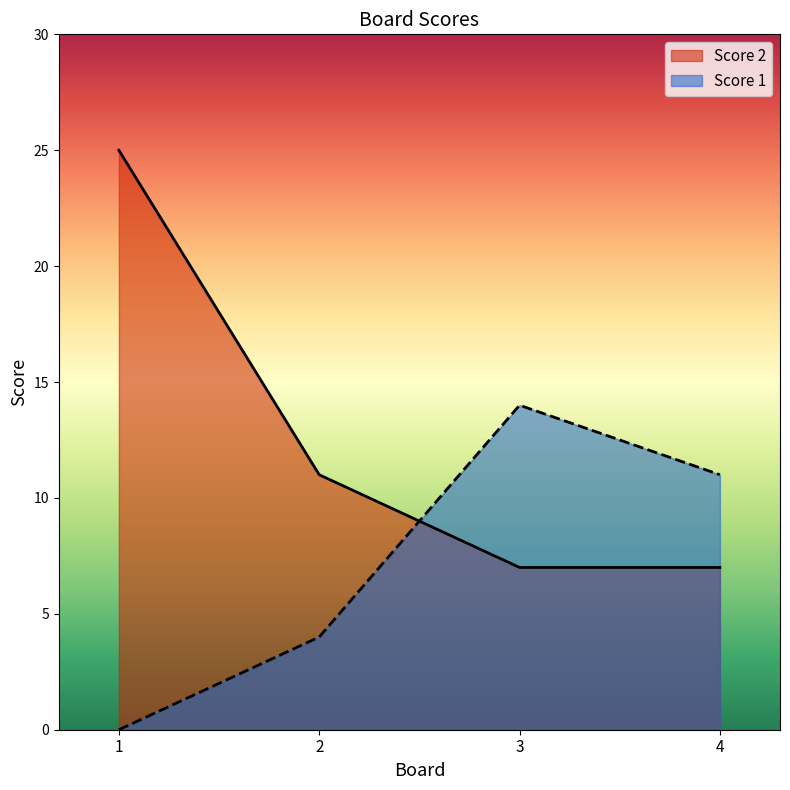

Which series has the widest spread of values?

Score 2